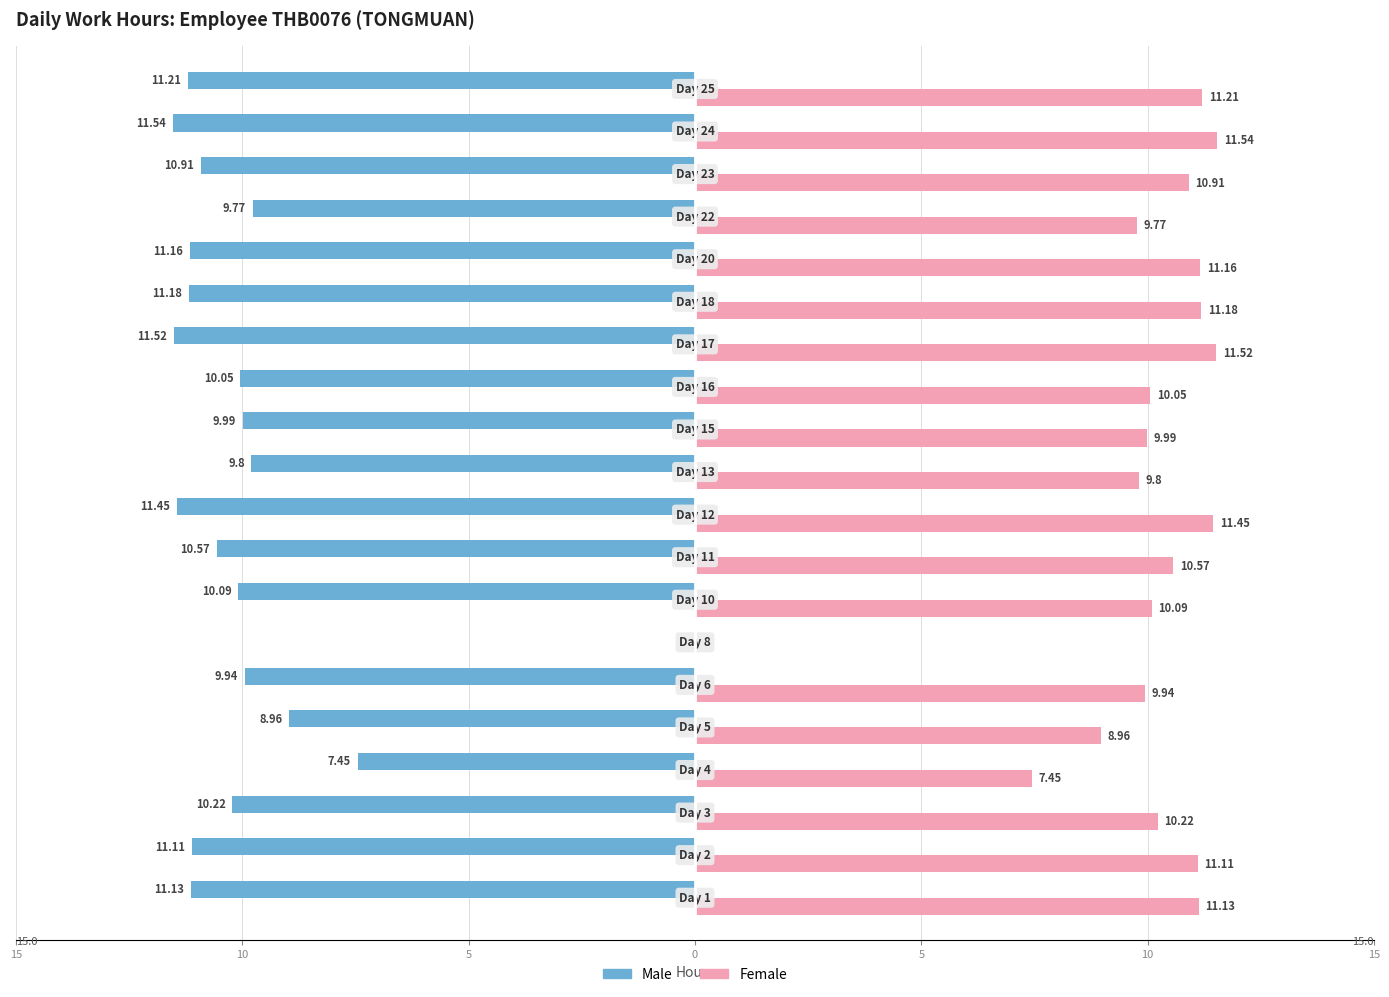

What are all the series names shown in the legend?

Male, Female